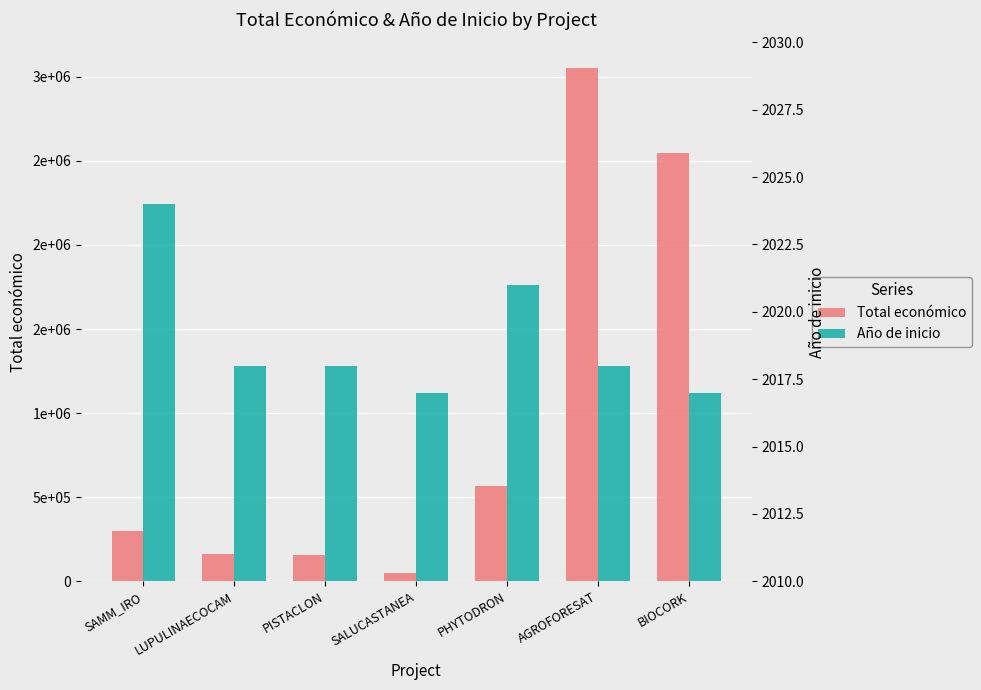

What is the difference between the second highest and second lowest values in the Año de inicio series?

4